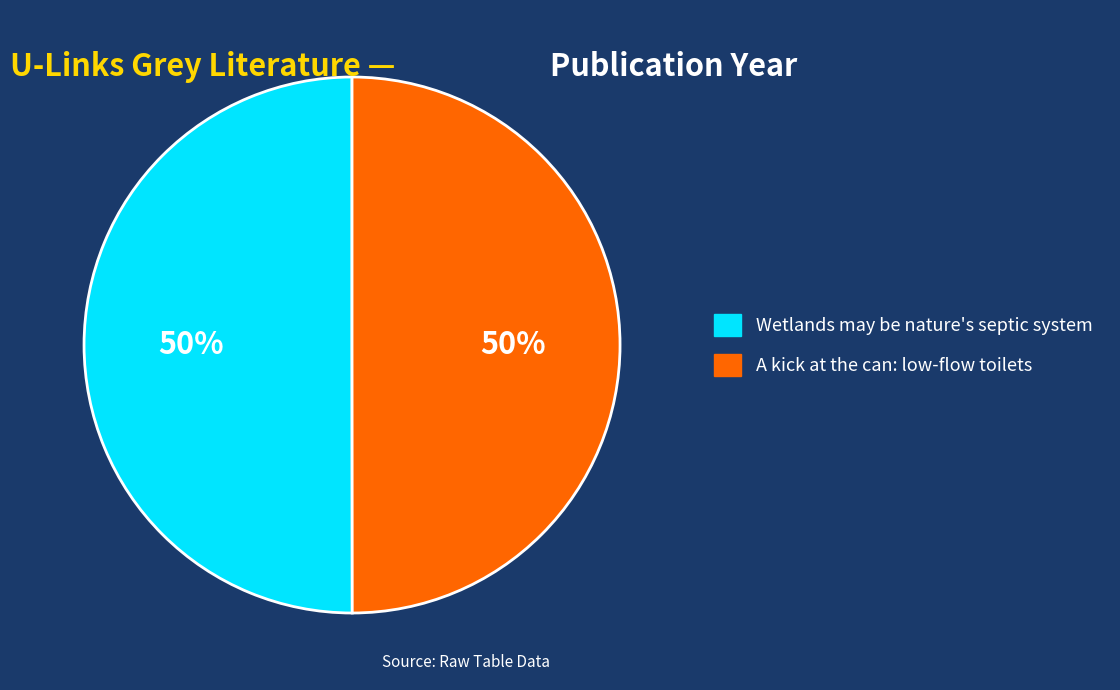

What percentage is the Wetlands may be nature's septic system slice, to the nearest percent?

50%